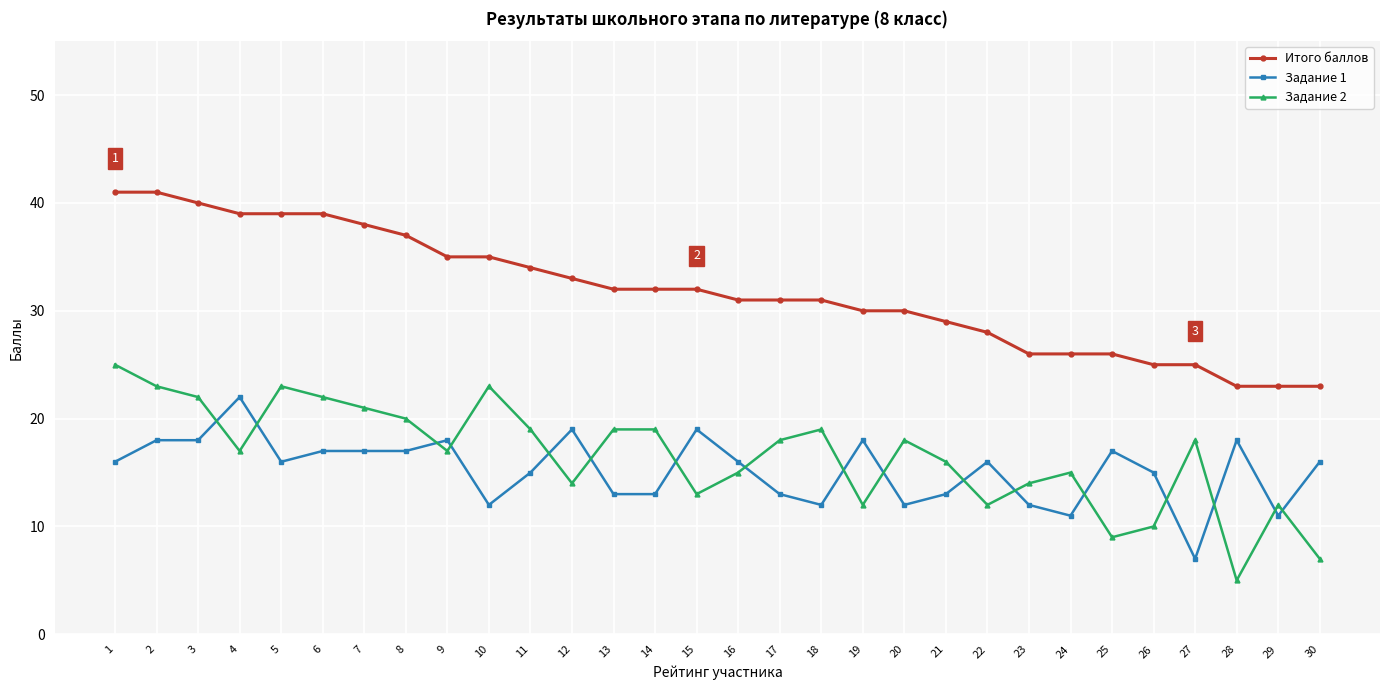

Reading left to right, transcribe all the data shown in this chart.

Итого баллов: 1=41	2=41	3=40	4=39	5=39	6=39	7=38	8=37	9=35	10=35	11=34	12=33	13=32	14=32	15=32	16=31	17=31	18=31	19=30	20=30	21=29	22=28	23=26	24=26	25=26	26=25	27=25	28=23	29=23	30=23
Задание 1: 1=16	2=18	3=18	4=22	5=16	6=17	7=17	8=17	9=18	10=12	11=15	12=19	13=13	14=13	15=19	16=16	17=13	18=12	19=18	20=12	21=13	22=16	23=12	24=11	25=17	26=15	27=7	28=18	29=11	30=16
Задание 2: 1=25	2=23	3=22	4=17	5=23	6=22	7=21	8=20	9=17	10=23	11=19	12=14	13=19	14=19	15=13	16=15	17=18	18=19	19=12	20=18	21=16	22=12	23=14	24=15	25=9	26=10	27=18	28=5	29=12	30=7